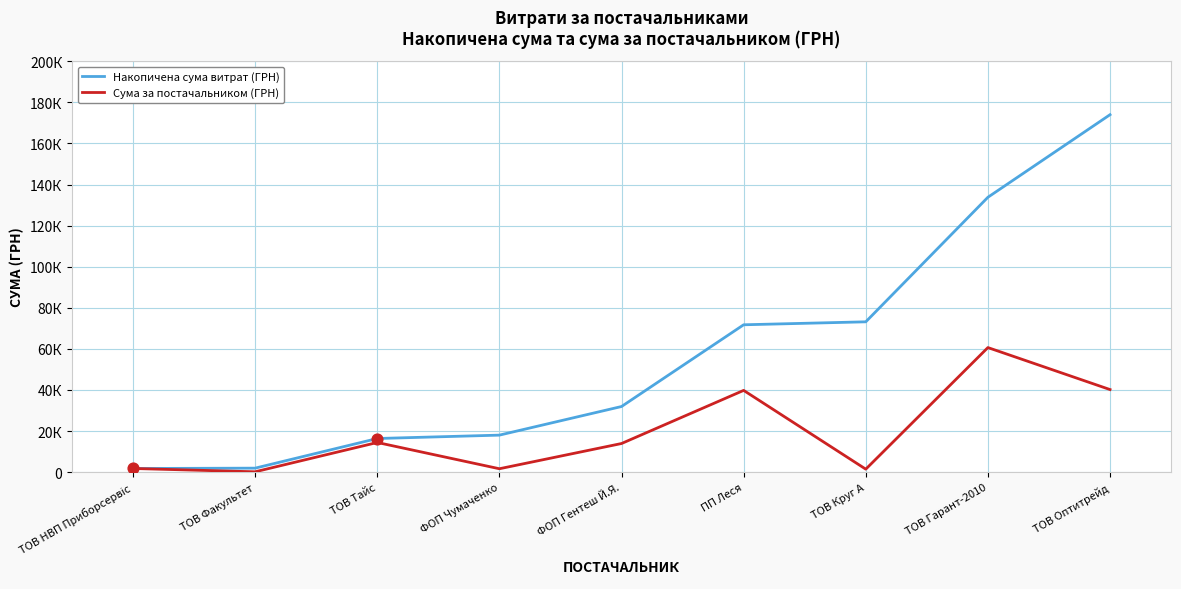

What are all the series names shown in the legend?

Накопичена сума витрат (ГРН), Сума за постачальником (ГРН)